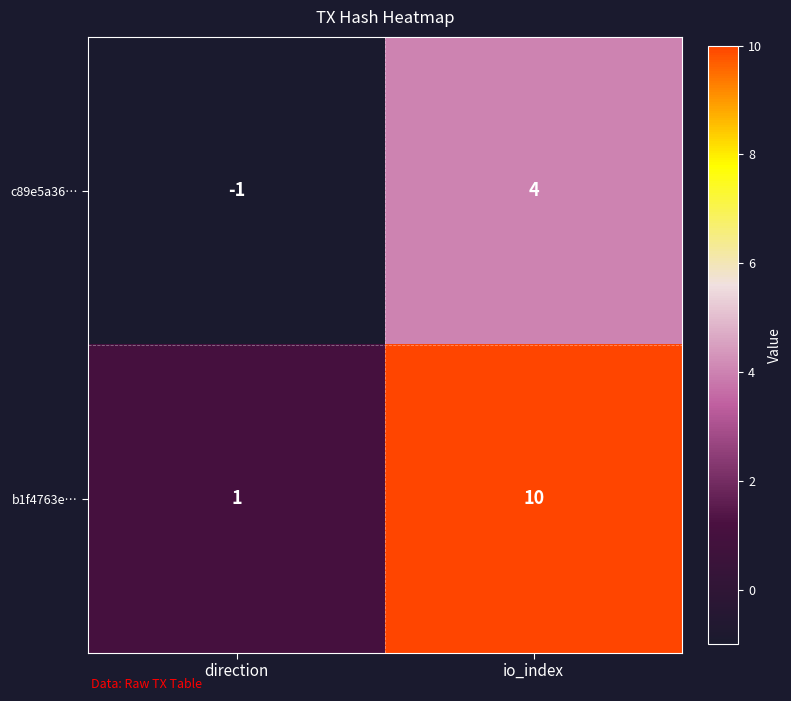

At which category is the sum across all series the highest?

io_index